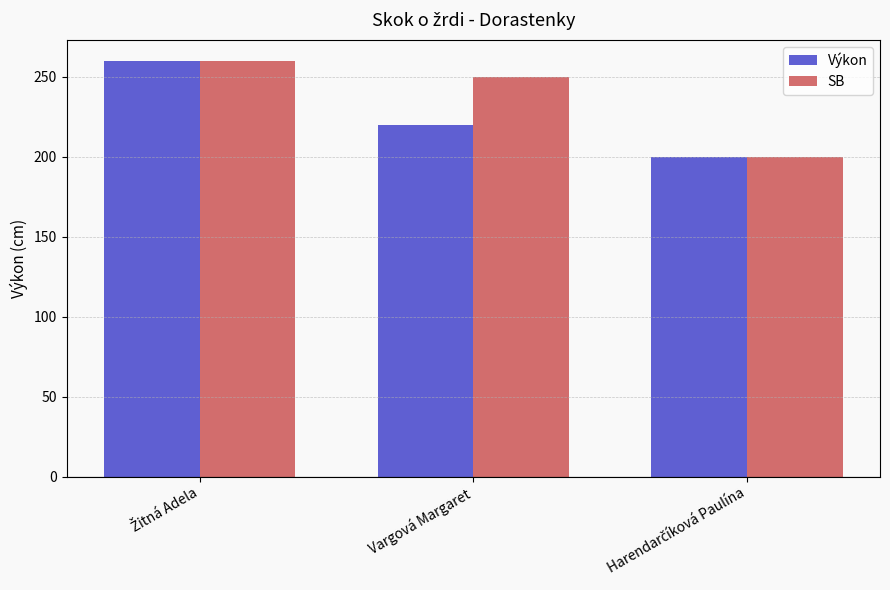

What is the spread (max minus min) of values at Vargová Margaret?

30